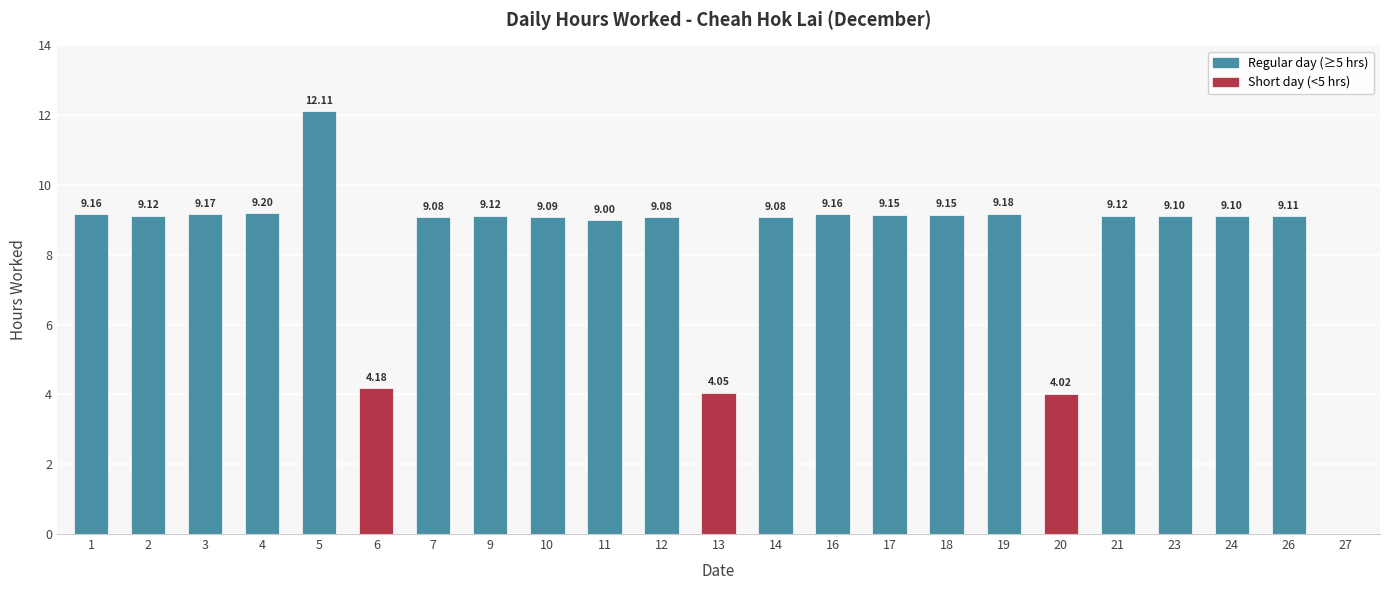

What is the sum of all values?

188.5